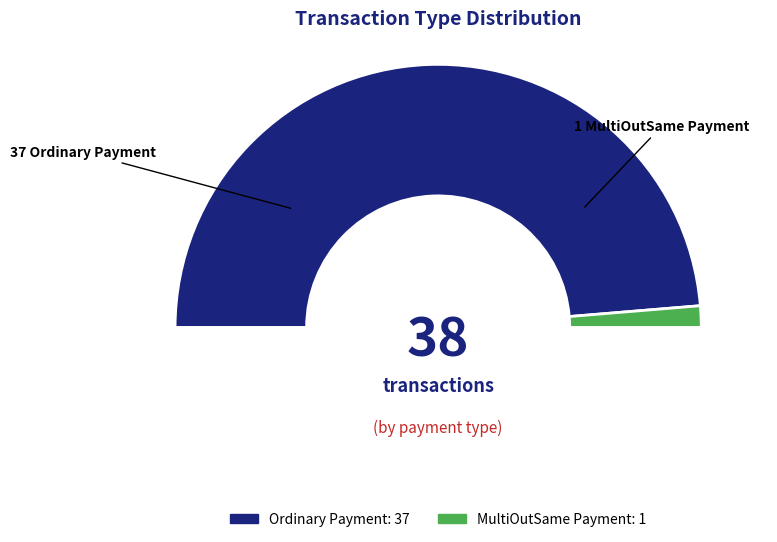

Do MultiOutSame Payment and Ordinary Payment together represent more than half of the pie?

Yes